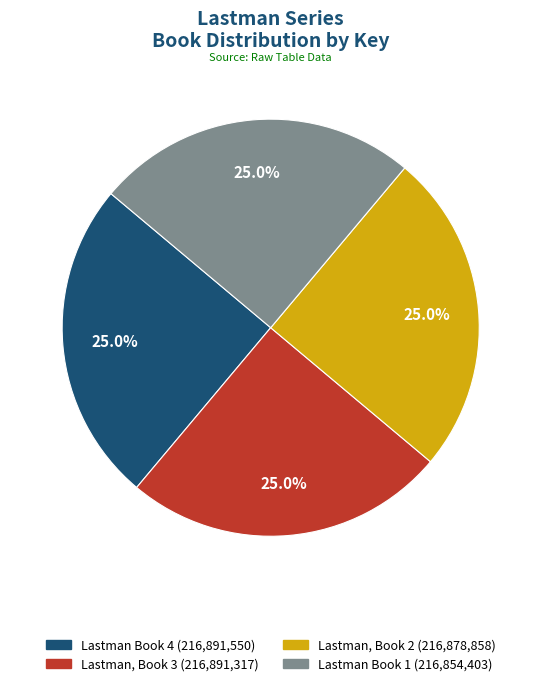

Approximately how many times larger is the value at Lastman, Book 3 compared to Lastman Book 1?

1.0